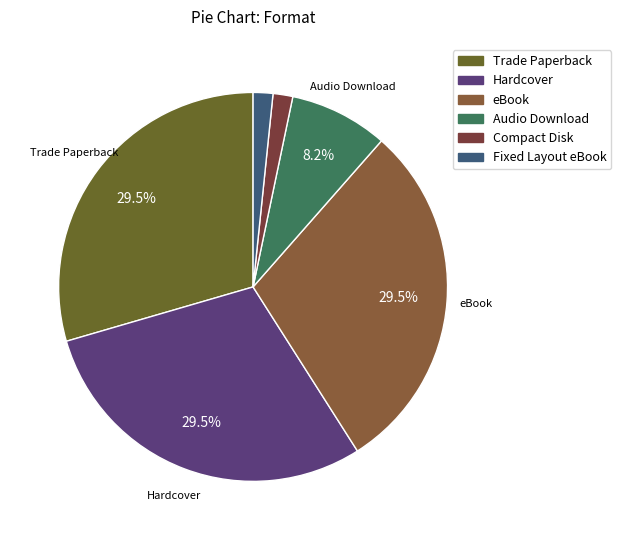

Between Compact Disk and Trade Paperback, which is larger?

Trade Paperback